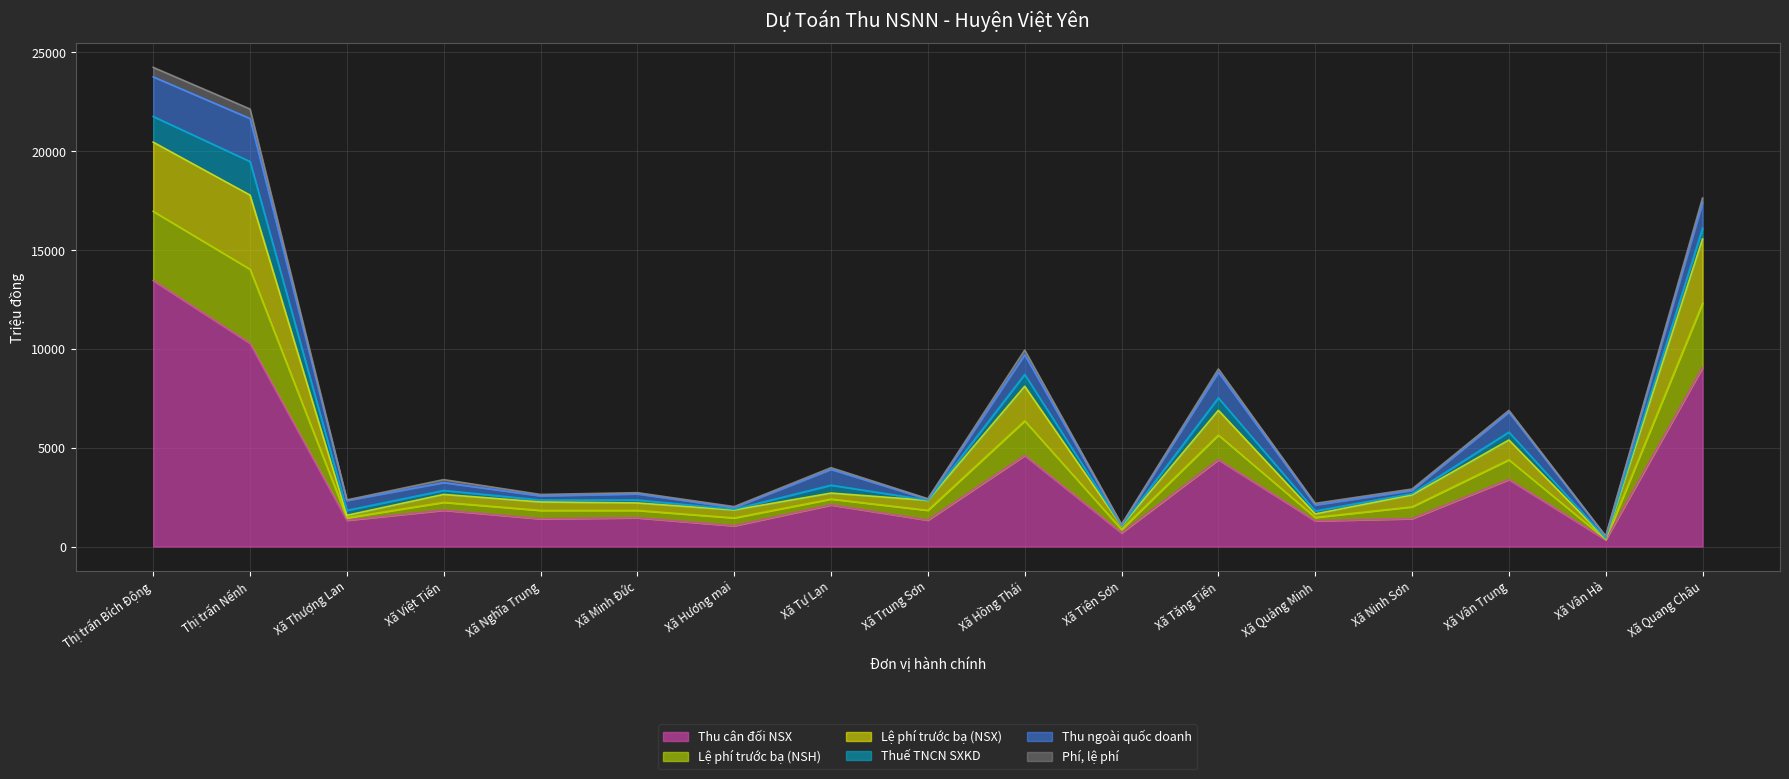

Which series changed the most between Xã Việt Tiến and Xã Trung Sơn?

Thu cân đối NSX